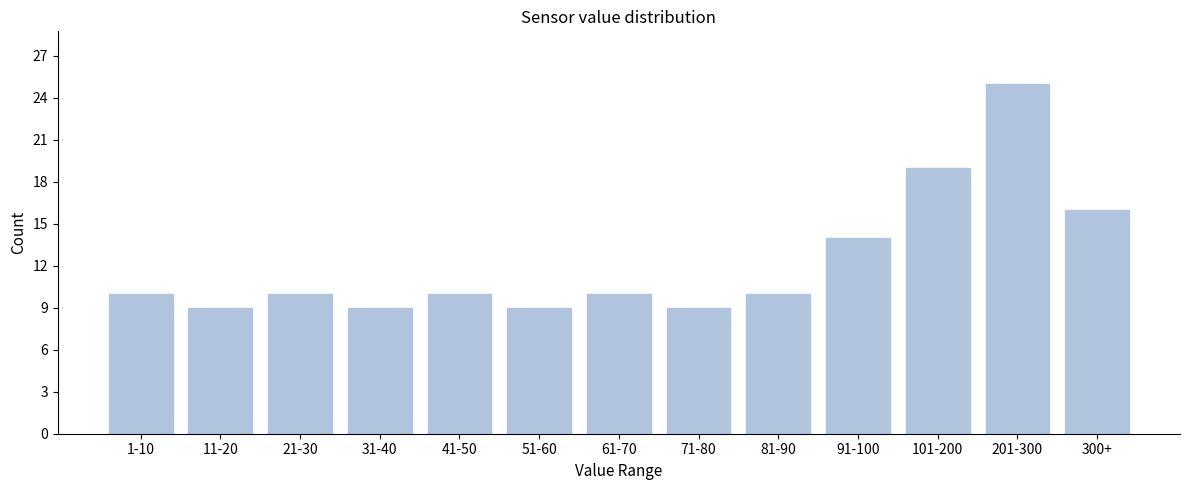

Reading left to right, transcribe all the data shown in this chart.

1-10=10	11-20=9	21-30=10	31-40=9	41-50=10	51-60=9	61-70=10	71-80=9	81-90=10	91-100=14	101-200=19	201-300=25	300+=16